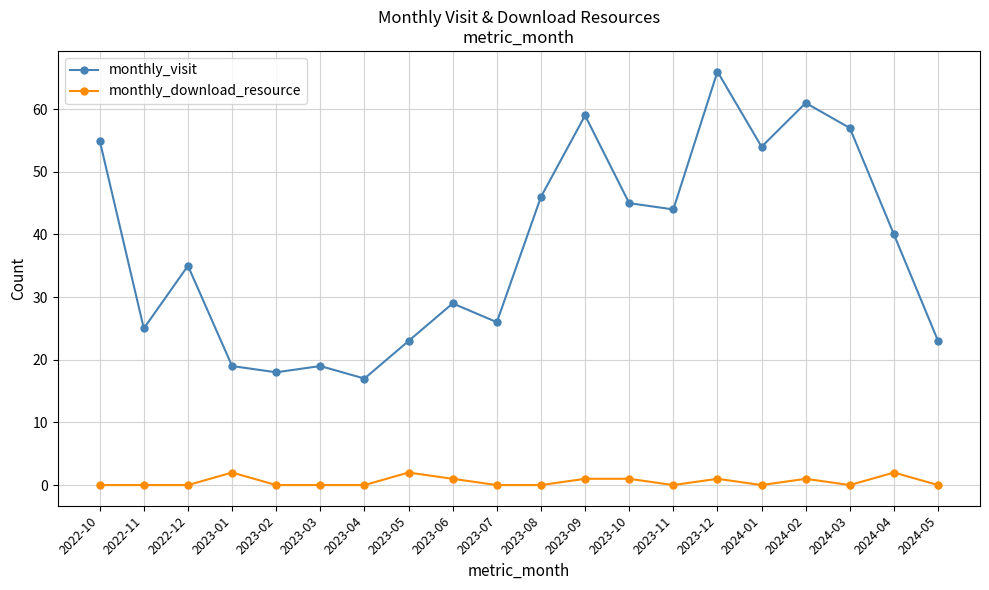

Where is monthly_visit nearest to the value 41?

2024-04